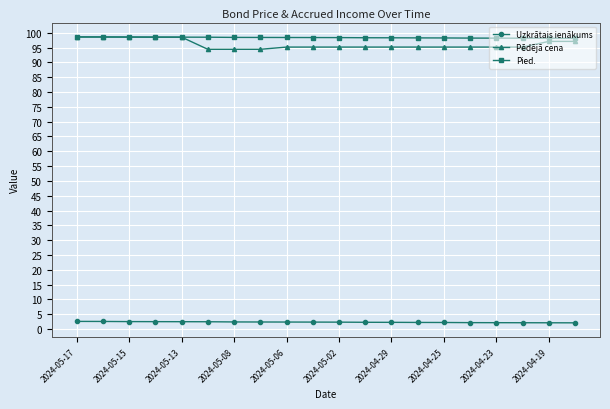

Which series has the largest range (max minus min)?

Pēdējā cena